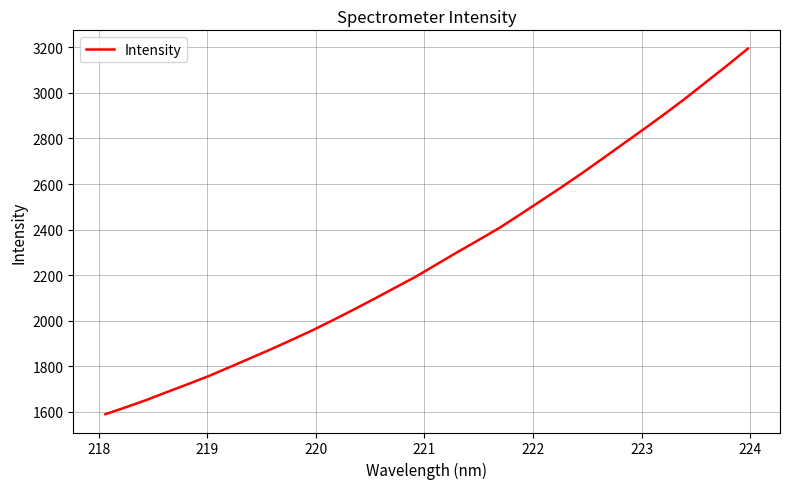

What is the difference between the maximum and minimum values?

1605.4